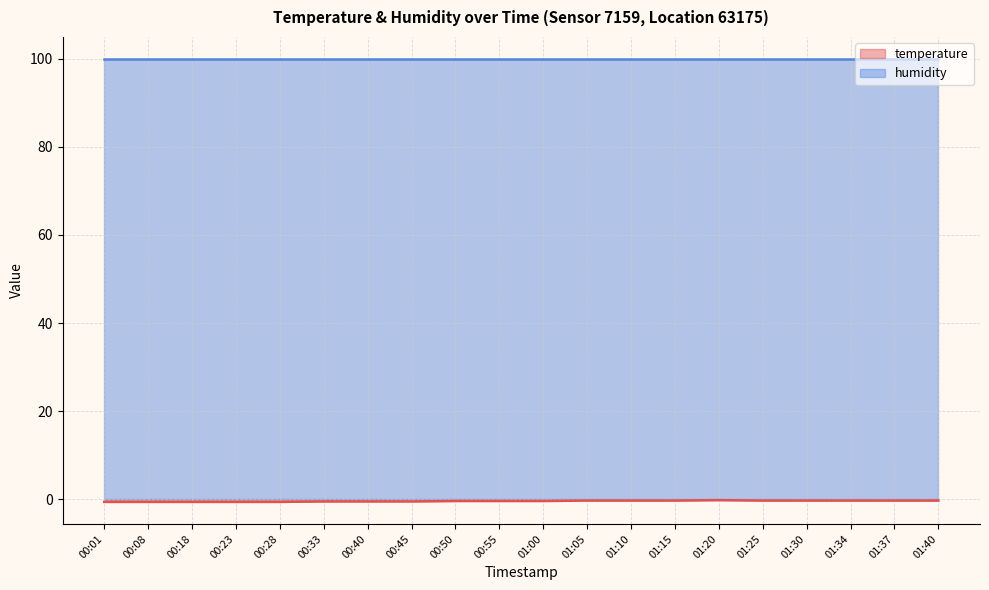

The temperature line series shows -0.4 at 00:23. True or false?

False